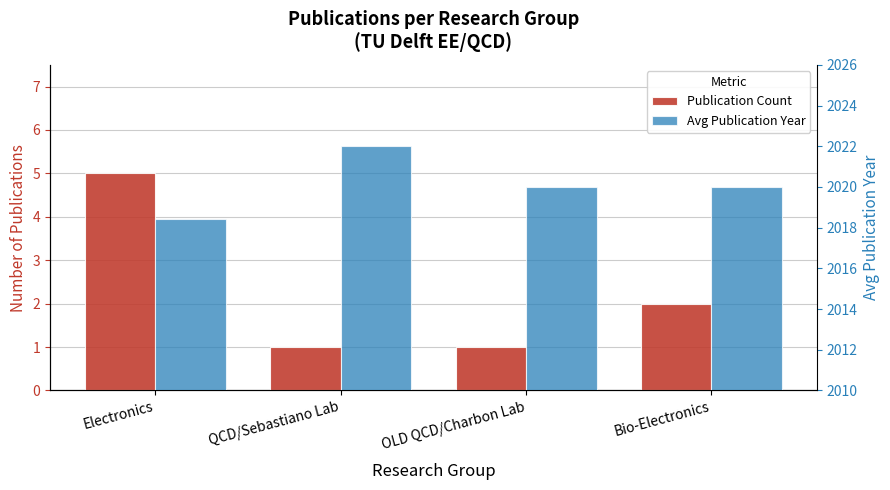

Rank the series at Bio-Electronics from highest to lowest value.

Avg Publication Year, Publication Count